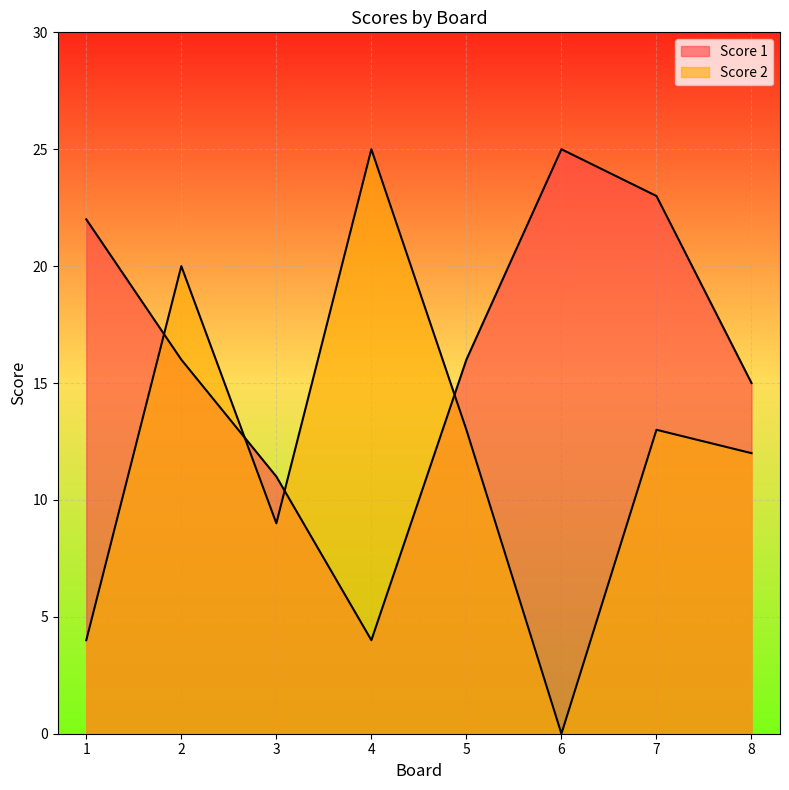

How many Score 2 values are between 9 and 20?

5